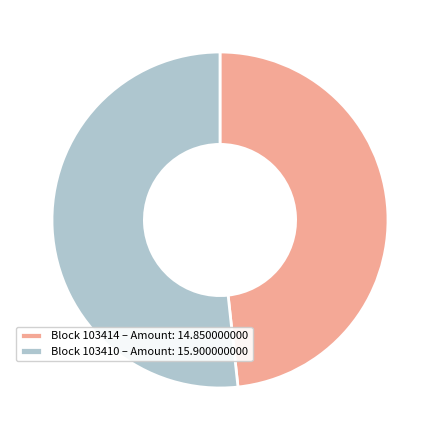

What is the ratio of the value at Block 103414 – Amount: 14.850000000 to the value at Block 103410 – Amount: 15.900000000?

0.9